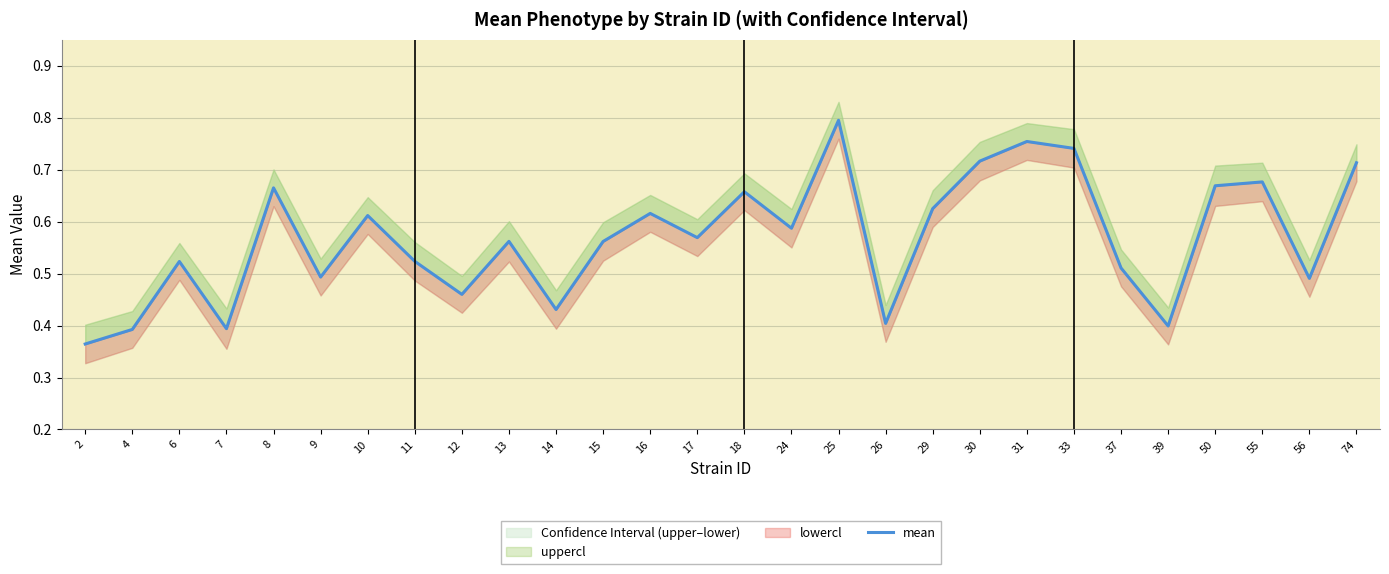

What is the maximum value shown in the chart?

0.8